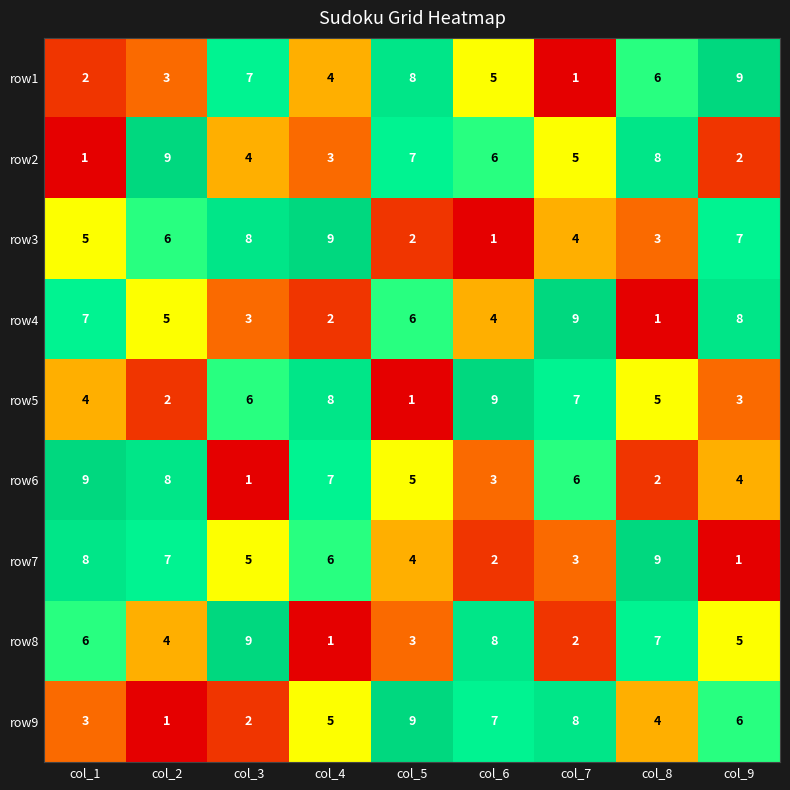

List the labels in order of row8 value, smallest first.

col_4, col_7, col_5, col_2, col_9, col_1, col_8, col_6, col_3